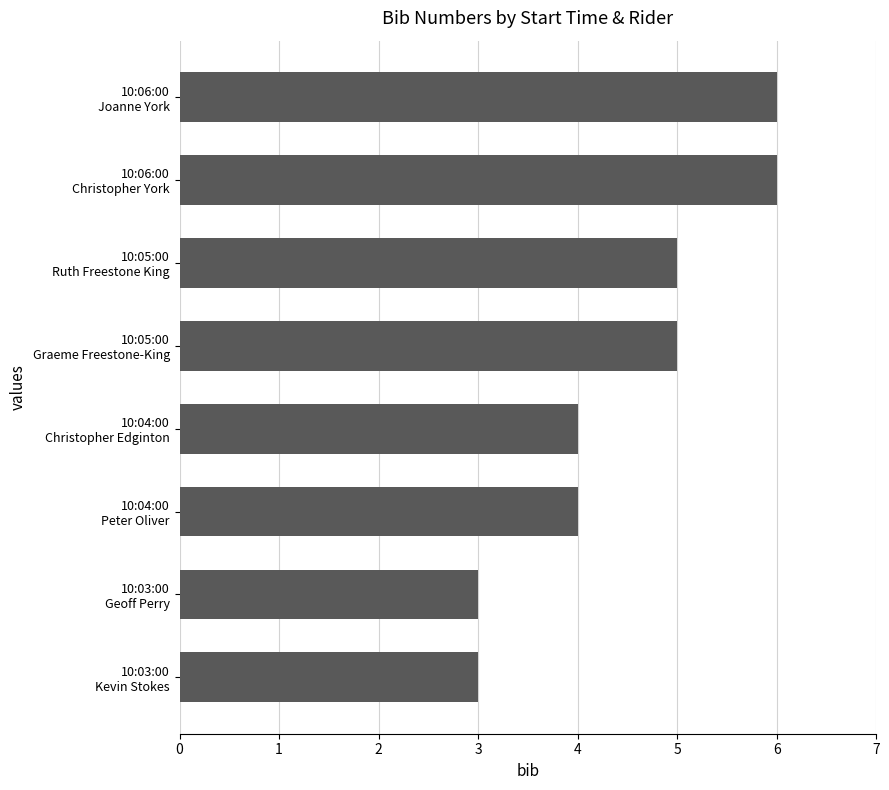

What is the sum of all values?

36